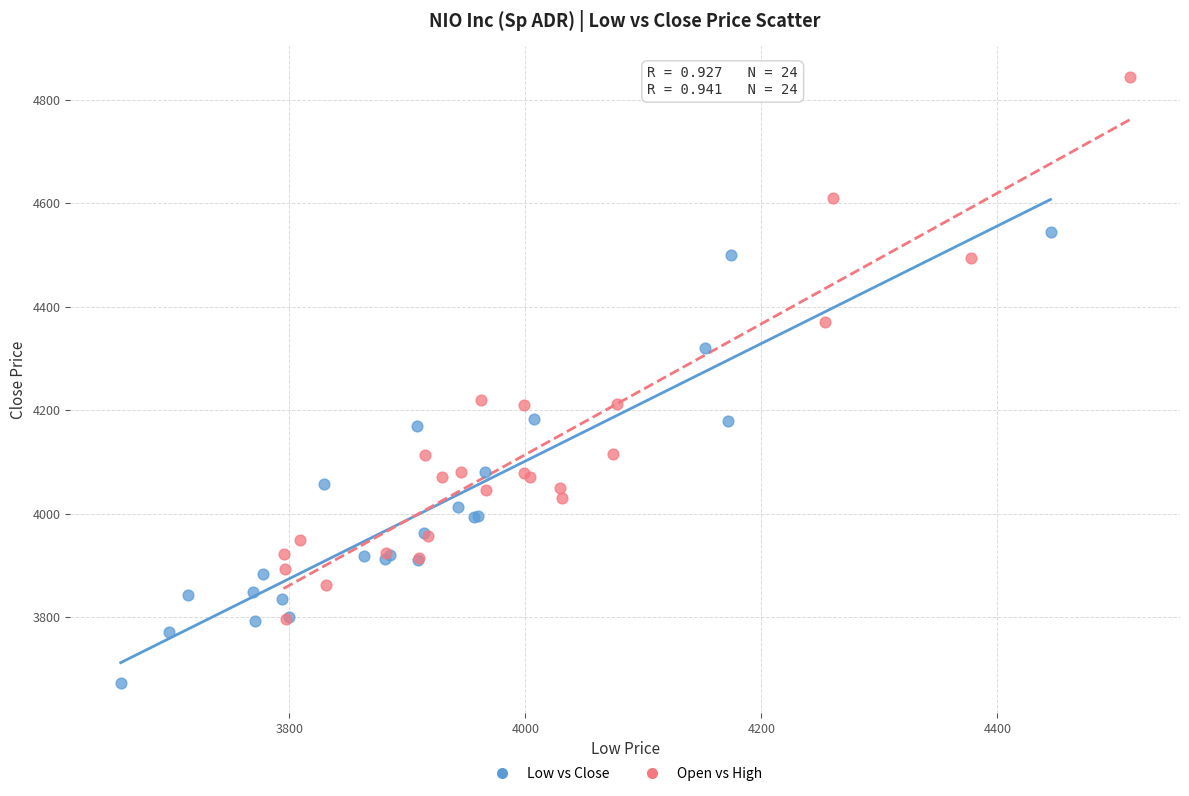

Which series reaches the maximum Y coordinate?

Open vs High